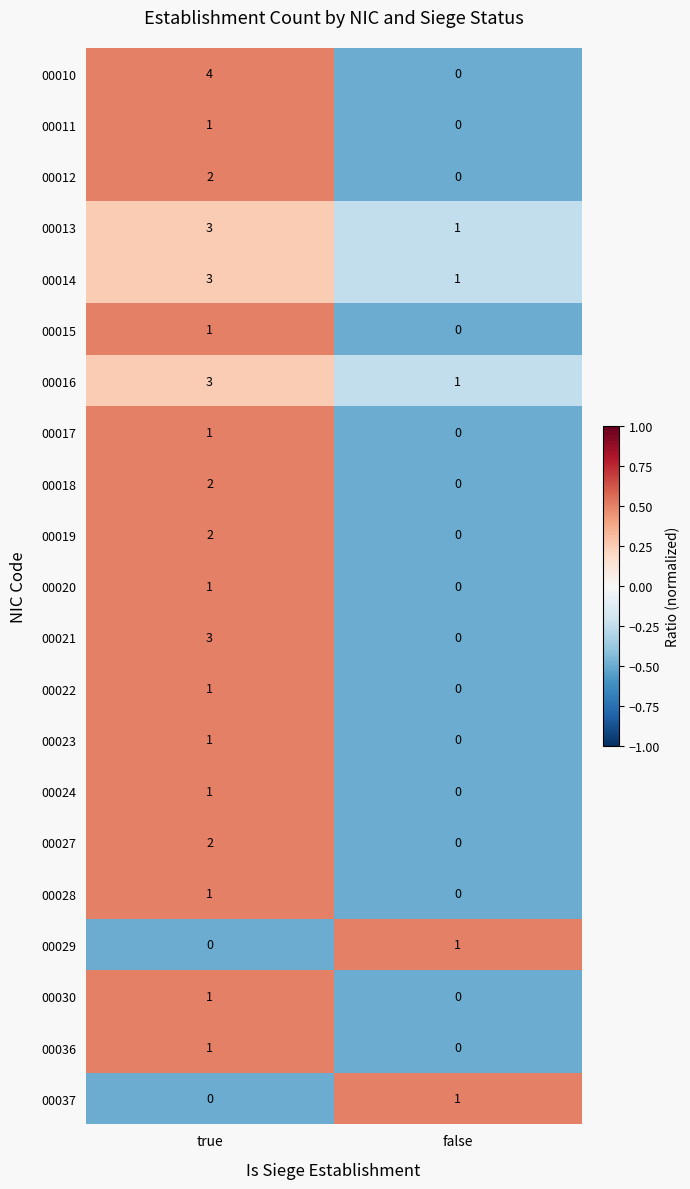

Where is 00017 nearest to the value 0?

false